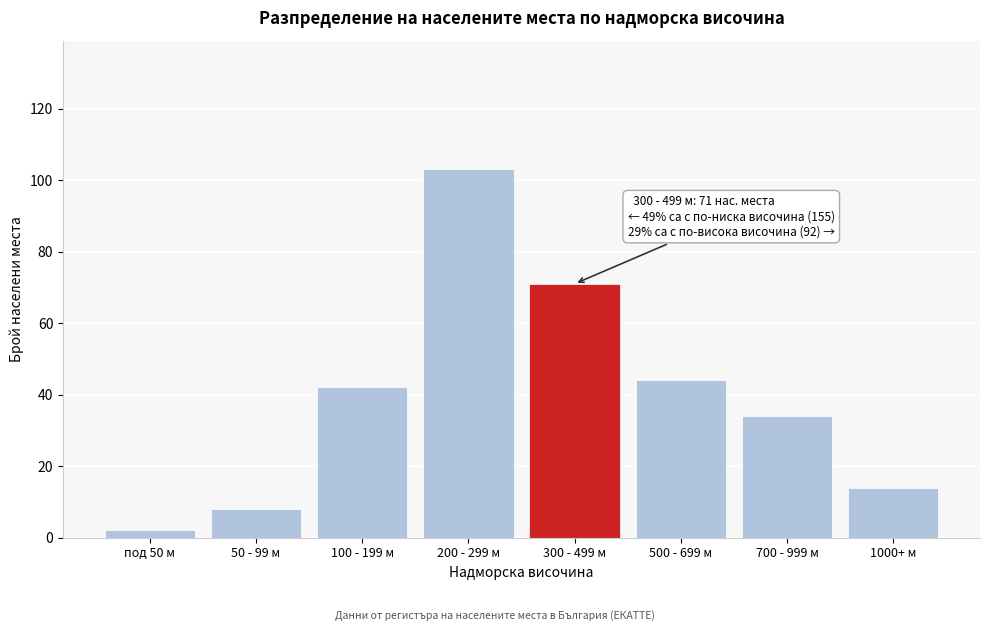

Reading left to right, what are all the values shown in this chart?

под 50 м=2	50 - 99 м=8	100 - 199 м=42	200 - 299 м=103	300 - 499 м=71	500 - 699 м=44	700 - 999 м=34	1000+ м=14